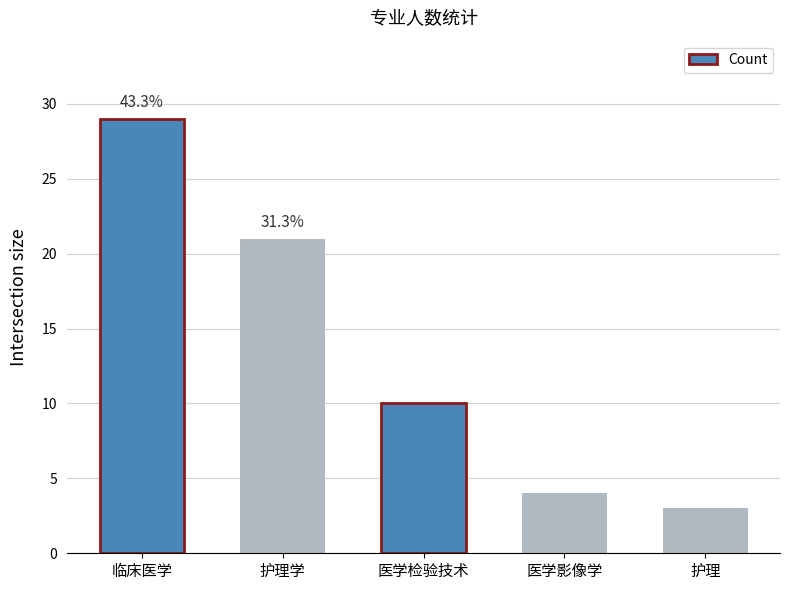

What is the label of the 5th bar from the right?

临床医学